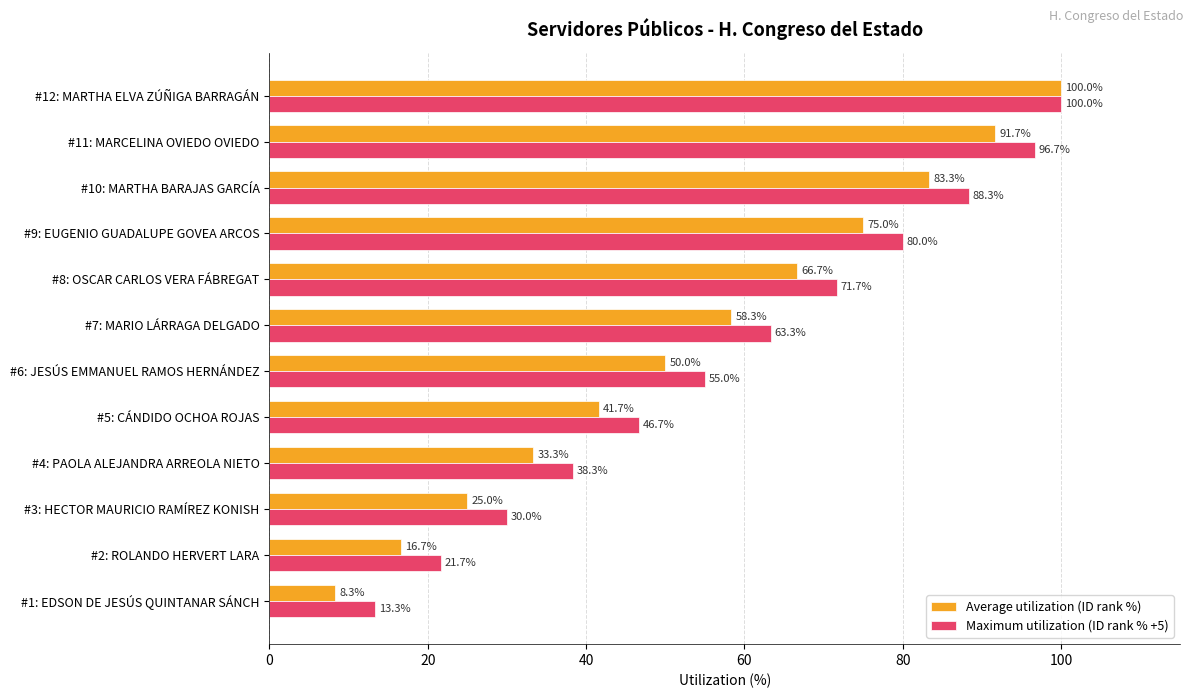

What is the maximum value shown in the chart?

100.0